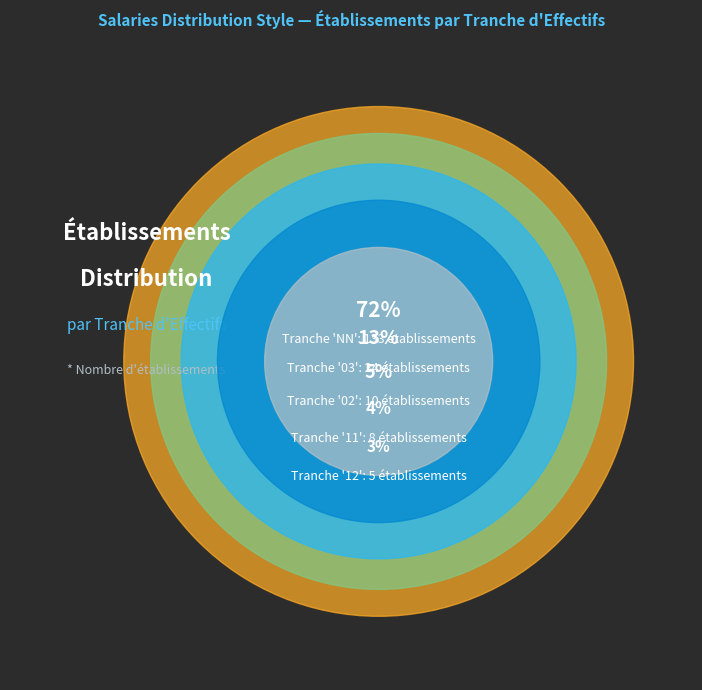

The 01 slice represents 1% of the pie. True or false?

True